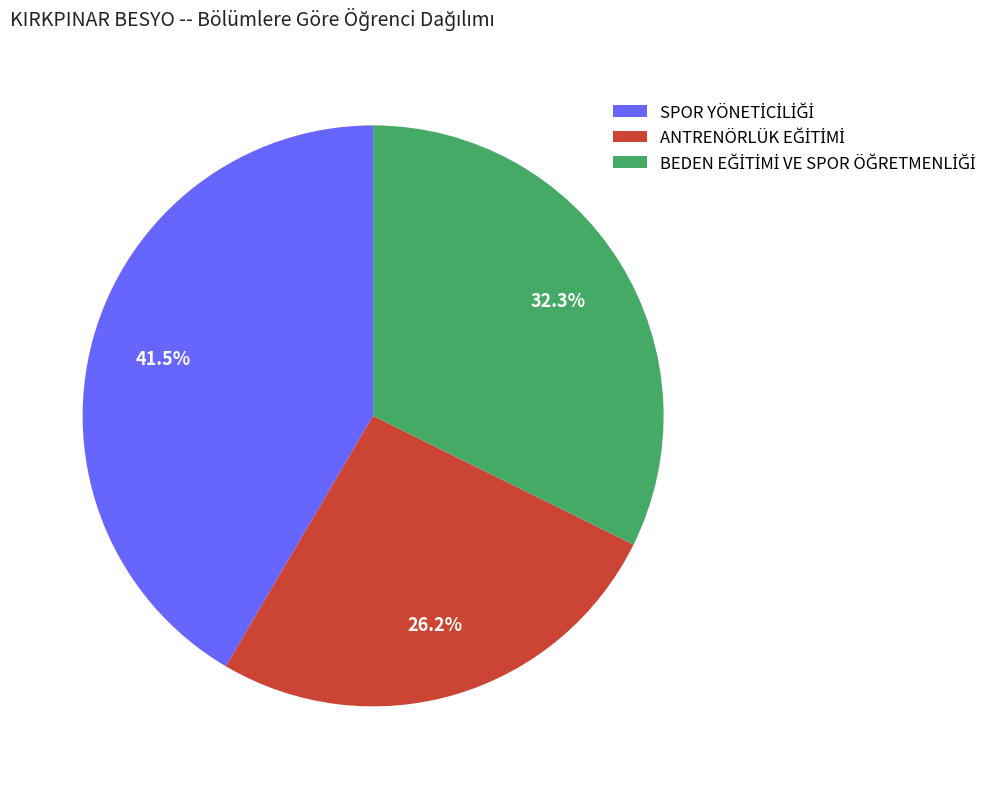

Does any single category account for the majority?

No